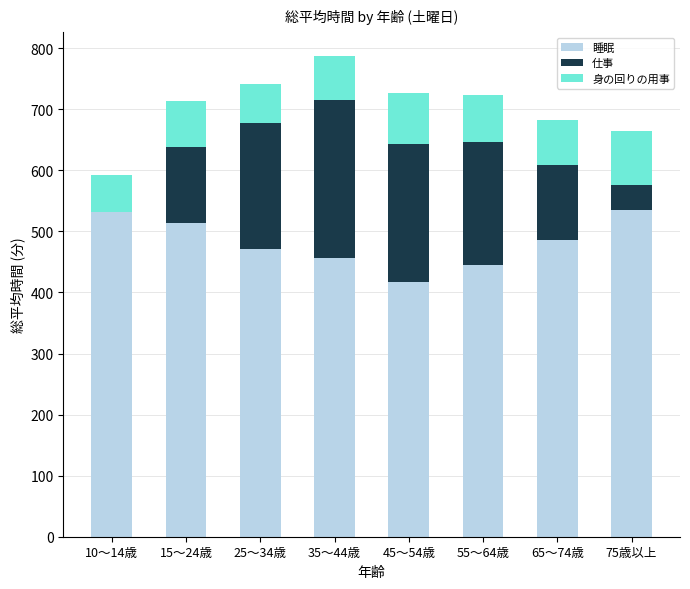

What is the total value across all series at 10～14歳?

592